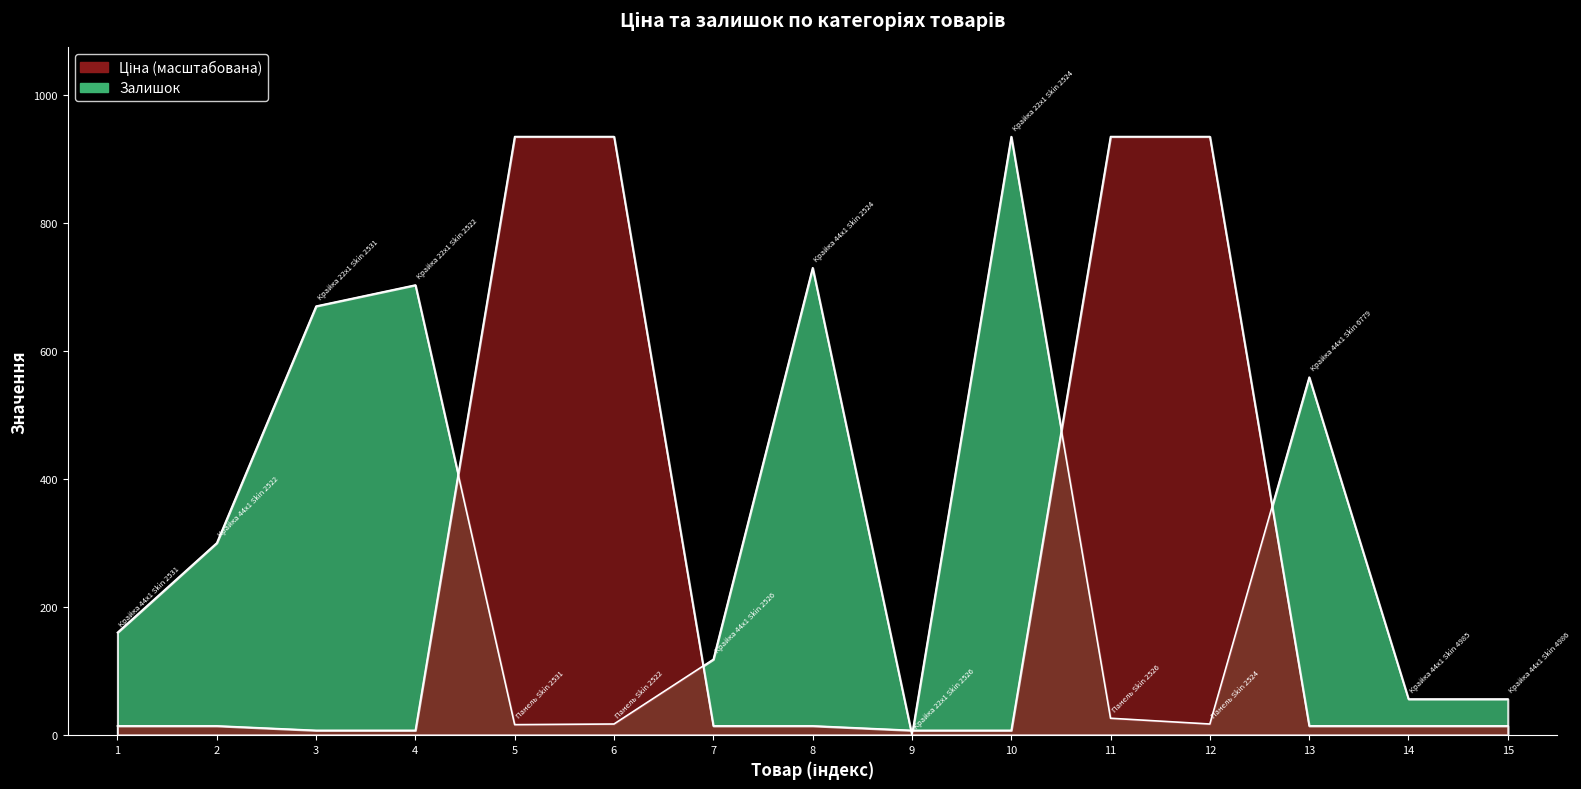

Where is Ціна nearest to the value 471?

1